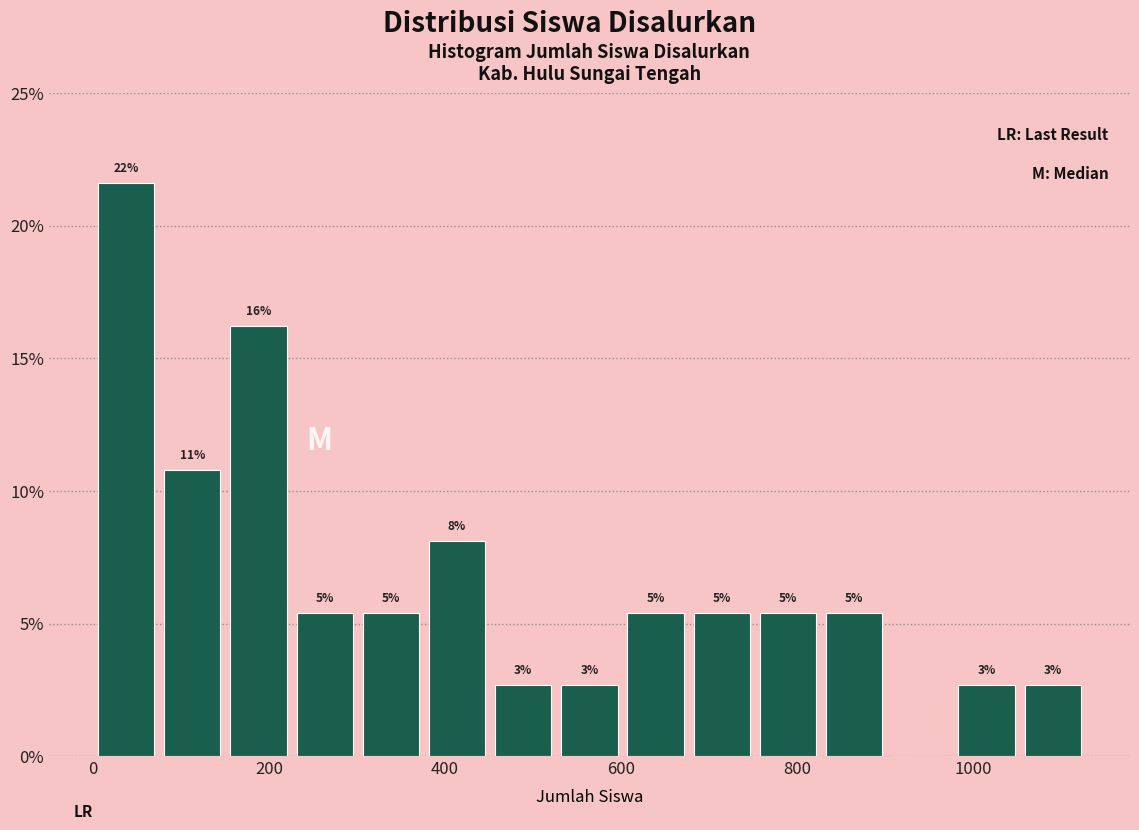

Around what value on the x-axis is the tallest bar? Give the approximate position of its centre, as read against the axis.

40